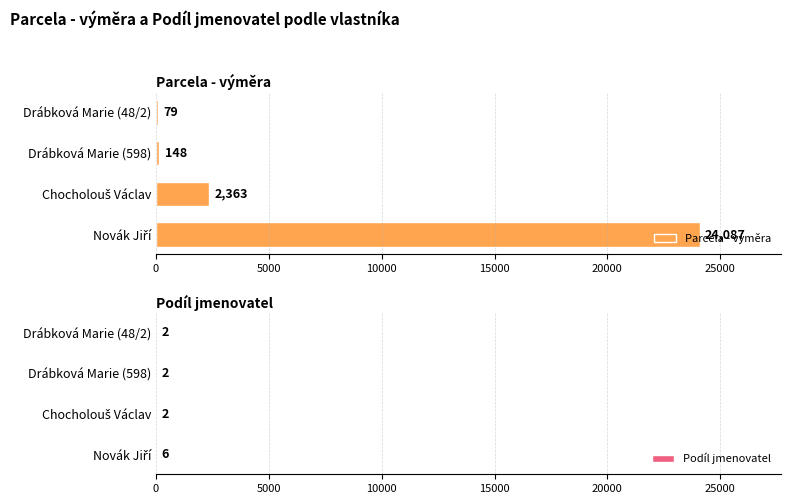

Are the bars horizontal?

Yes